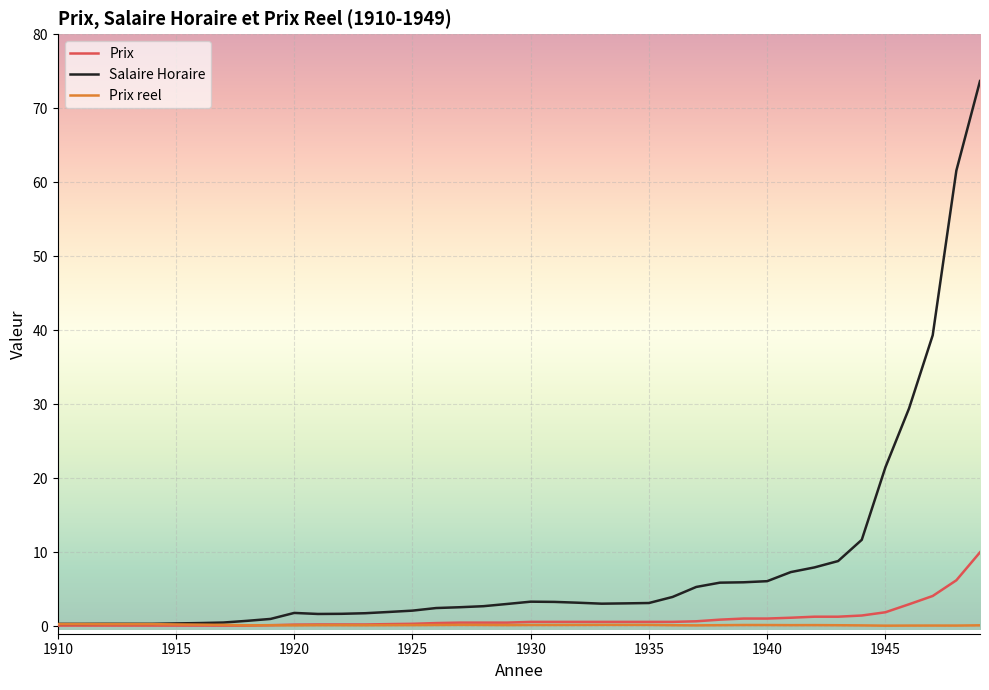

Which series has the largest range (max minus min)?

Salaire Horaire